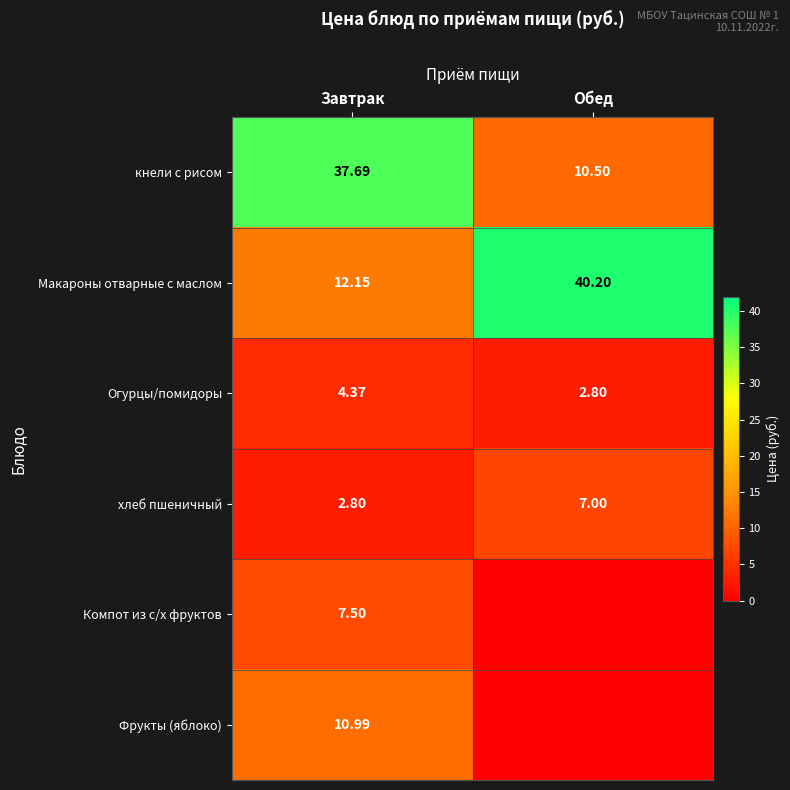

Where does the Макароны отварные с маслом series first go above 40?

Обед